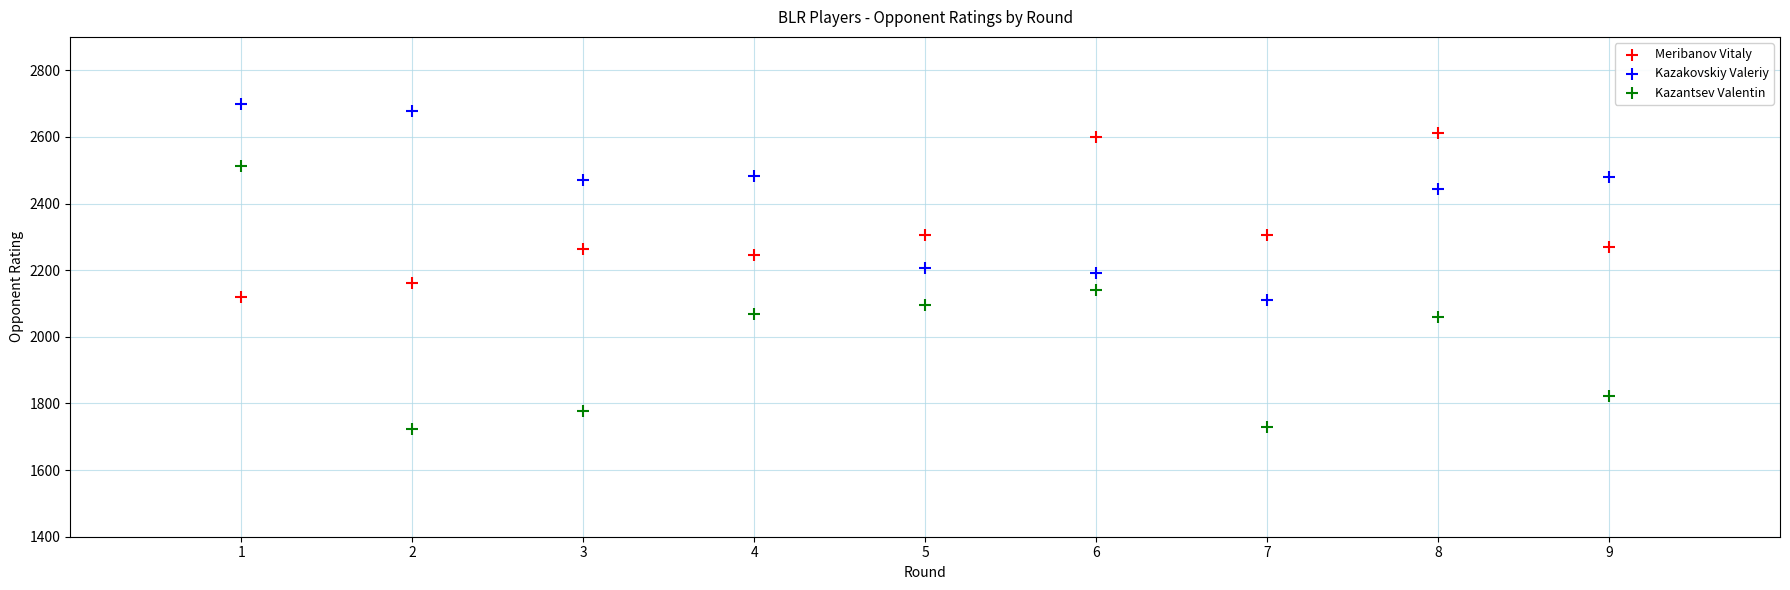

Which series contains the highest Y value?

Kazakovskiy Valeriy